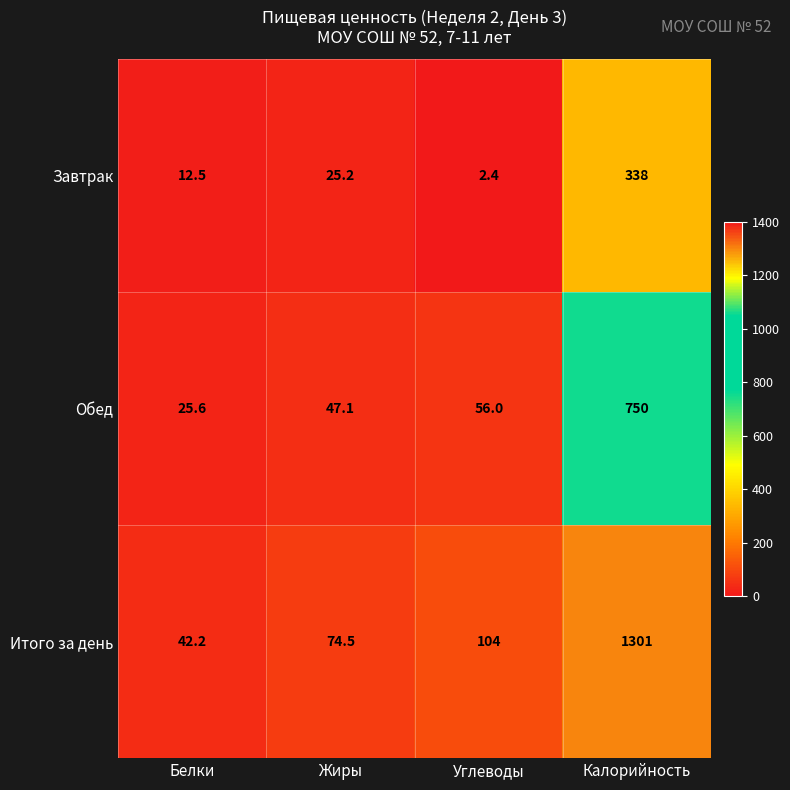

How many data points in Завтрак are above 25?

2